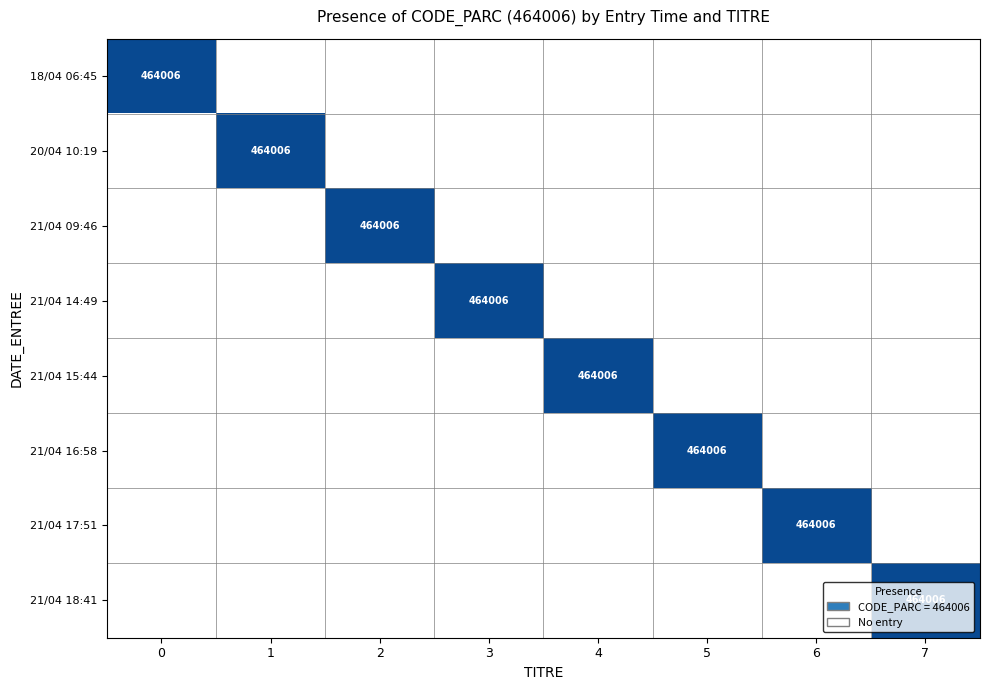

True or false: 21/04 14:49 has a value of 1 at 5.

False